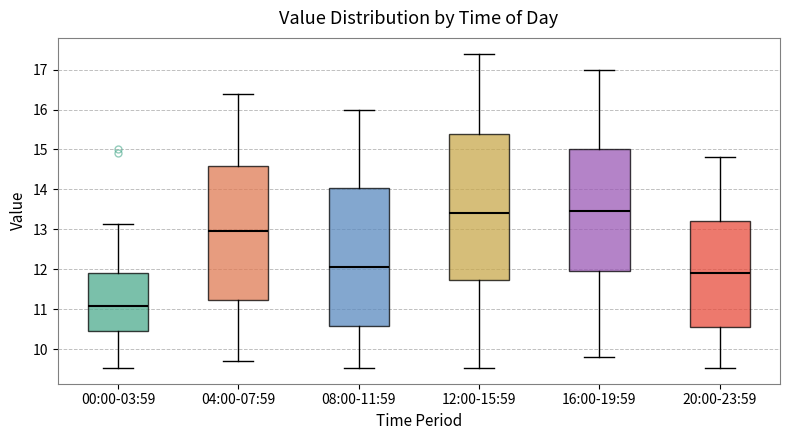

Where is the upper edge of the box for 04:00-07:59 on the y-axis? The values are not printed on the chart, so give them approximately, as read against the axis.

14.6